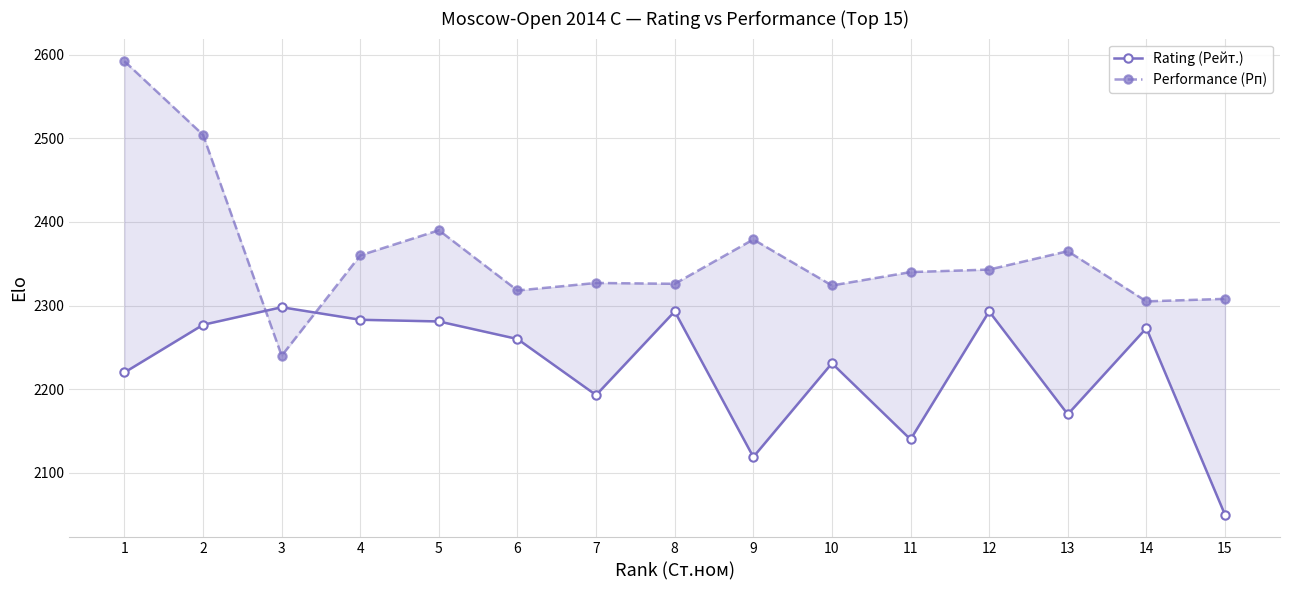

At which category is the sum across all series the highest?

1